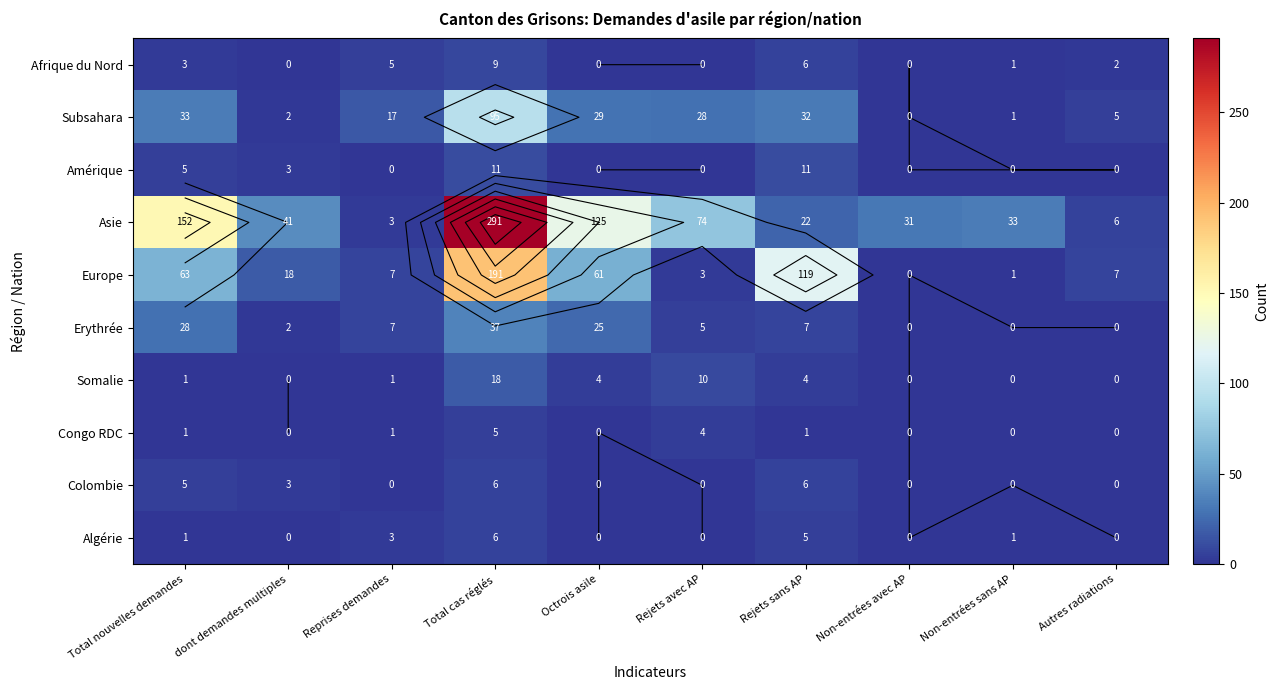

Is it true that Colombie equals 0 at Non-entrées avec AP?

True